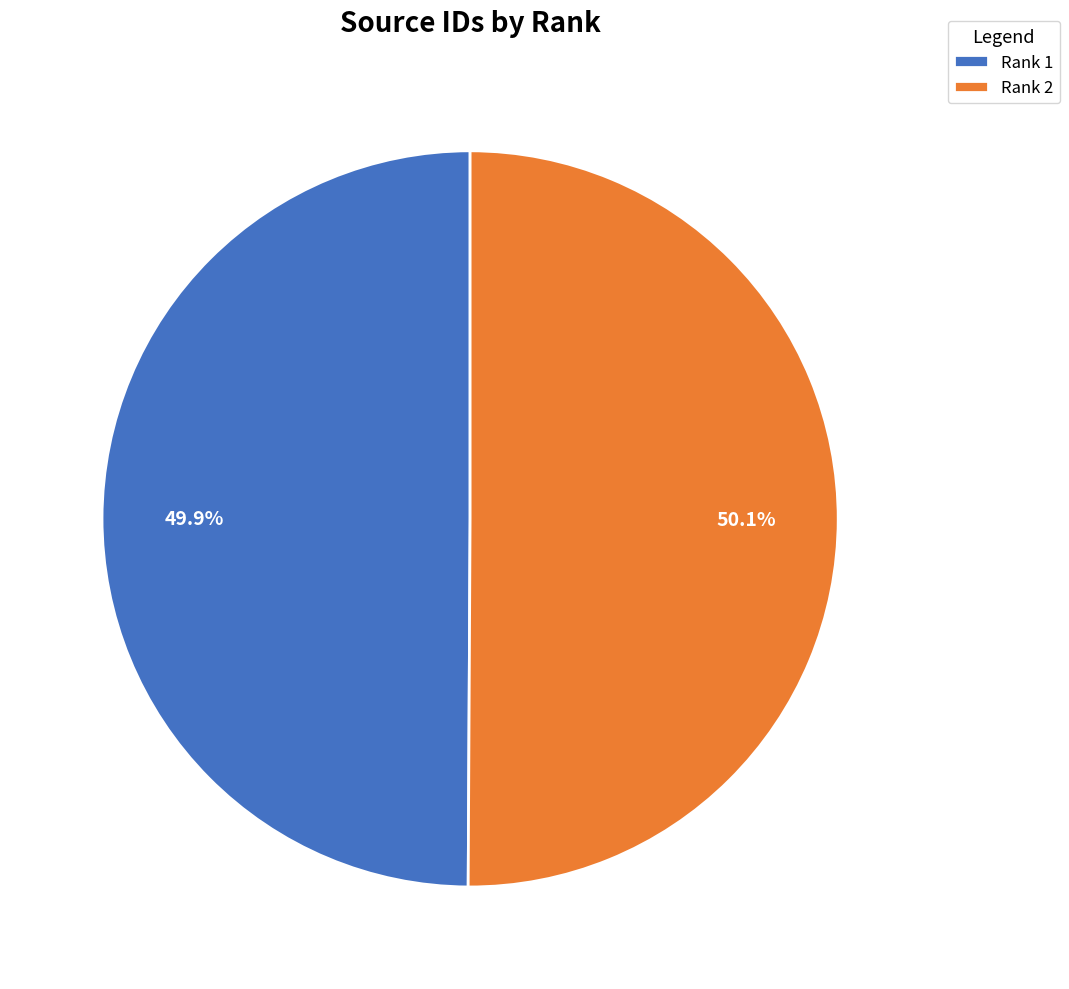

Is there any slice that represents more than half of the pie?

Yes